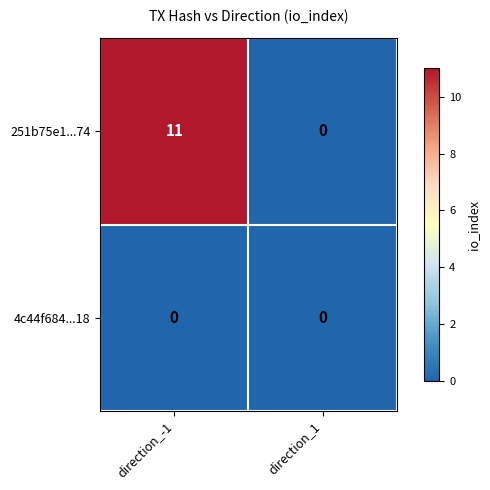

How many values in the 251b75e1...74 series are below 11?

1